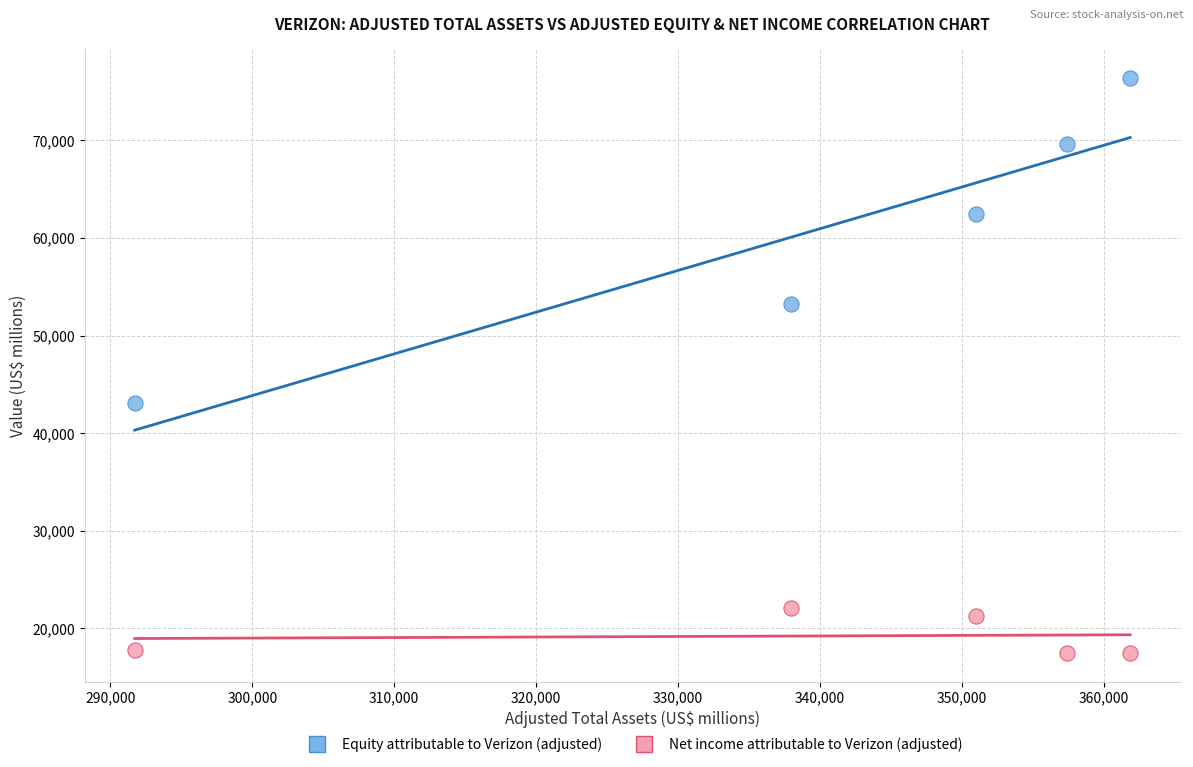

Across all data points, what is the average Y value?

40084